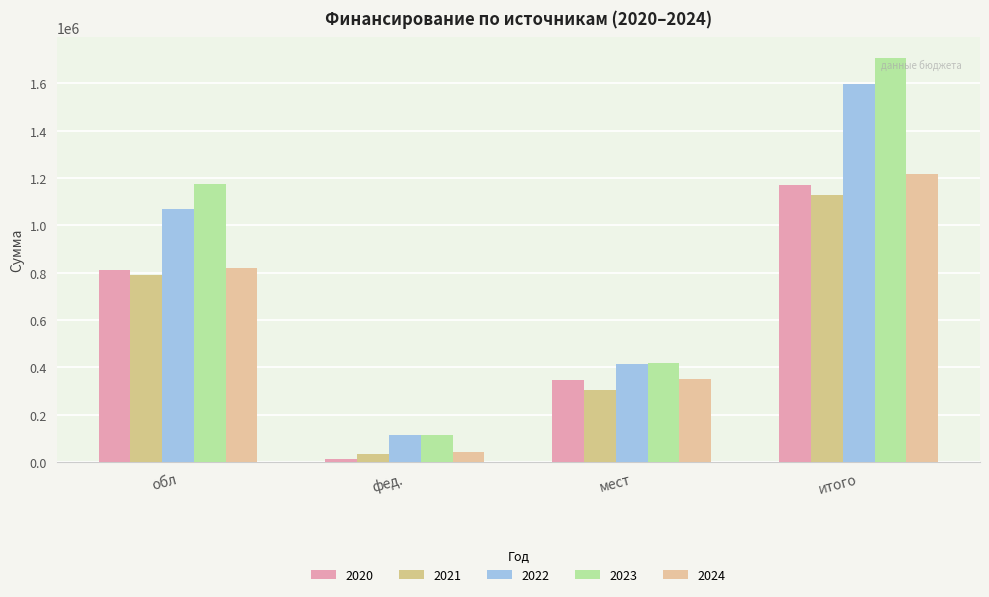

Between фед. and итого, which series saw the biggest shift?

2023